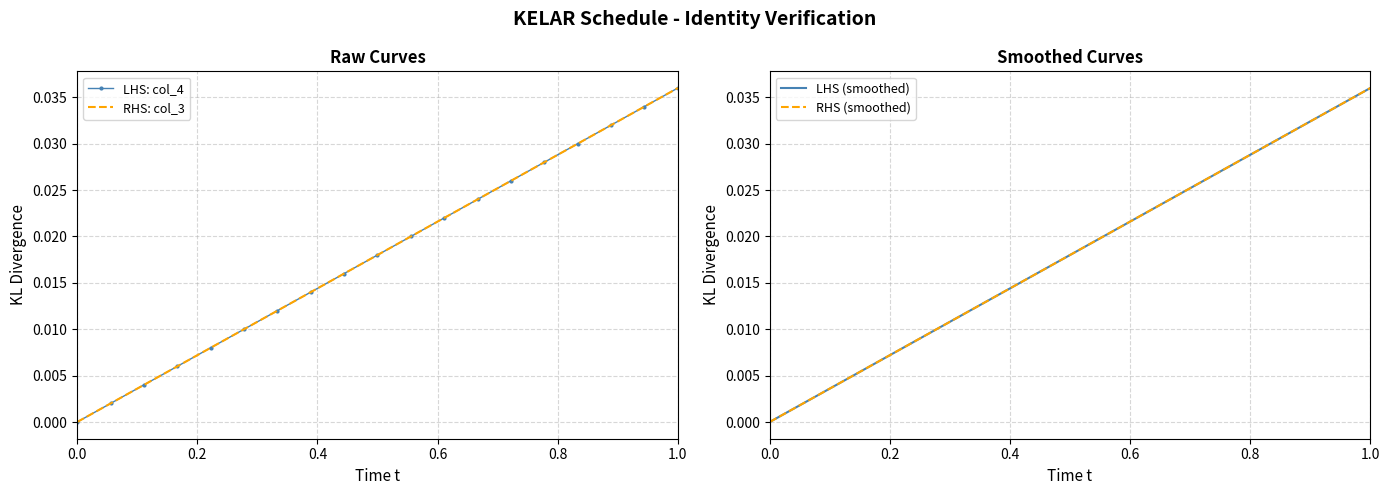

Is the value of LHS (smoothed) at 16 greater than the value of LHS: col_4 at 0.8?

Yes